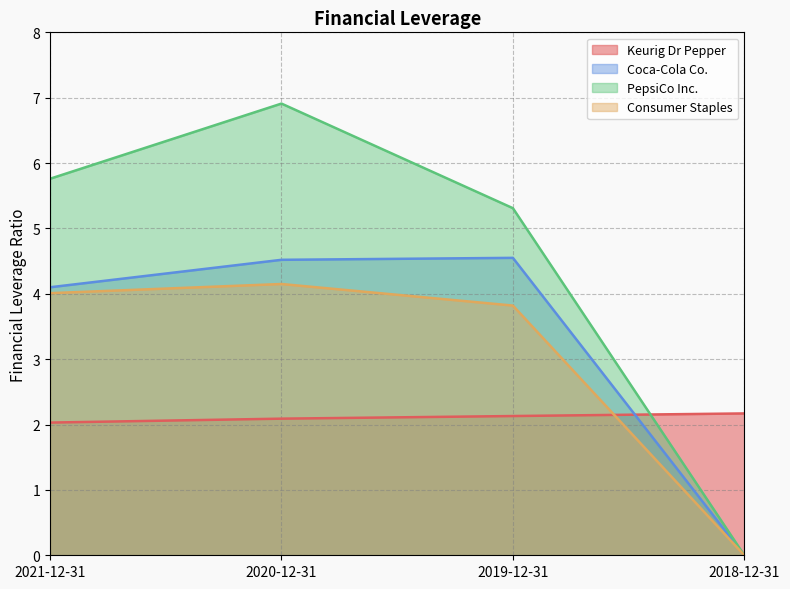

Reading left to right, extract all data points from this chart.

Keurig Dr Pepper: 2021-12-31=2.0	2020-12-31=2.1	2019-12-31=2.1	2018-12-31=2.2
Coca-Cola Co.: 2021-12-31=4.1	2020-12-31=4.5	2019-12-31=4.5	2018-12-31=0.0
PepsiCo Inc.: 2021-12-31=5.8	2020-12-31=6.9	2019-12-31=5.3	2018-12-31=0.0
Consumer Staples: 2021-12-31=4.0	2020-12-31=4.2	2019-12-31=3.8	2018-12-31=0.0